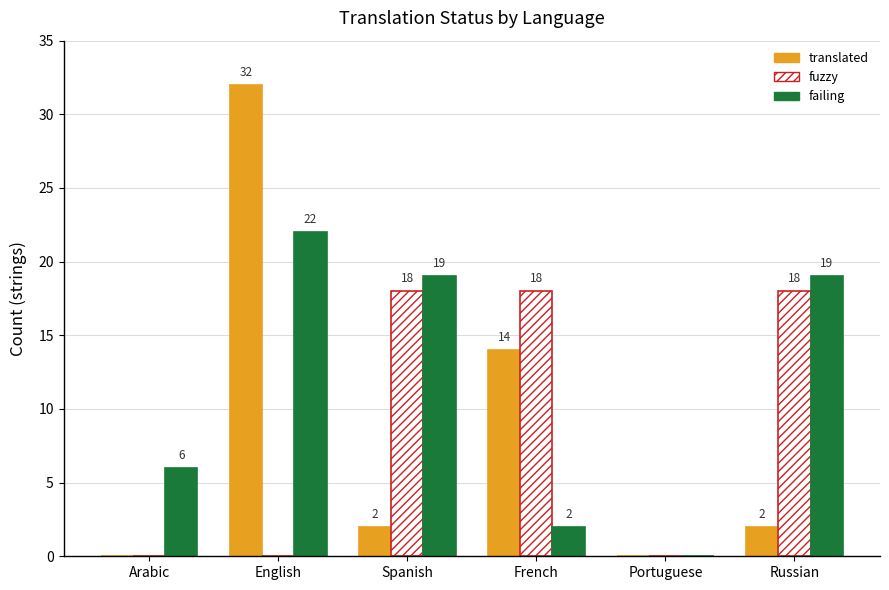

What is the greatest value displayed?

32